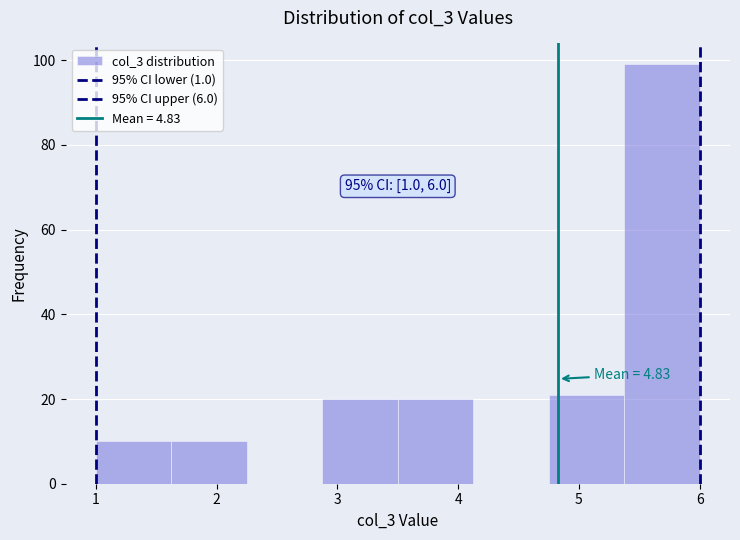

Which range on the x-axis has the tallest bar?

5.4 to 6.0